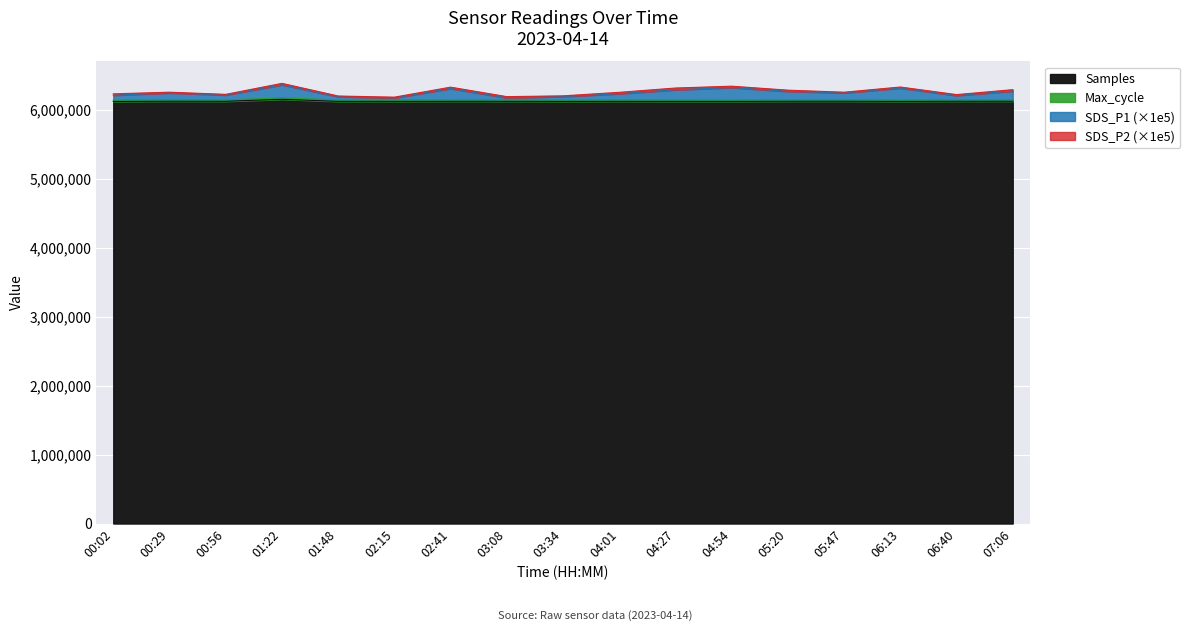

How many values in the SDS_P1 series exceed 6244389?

7